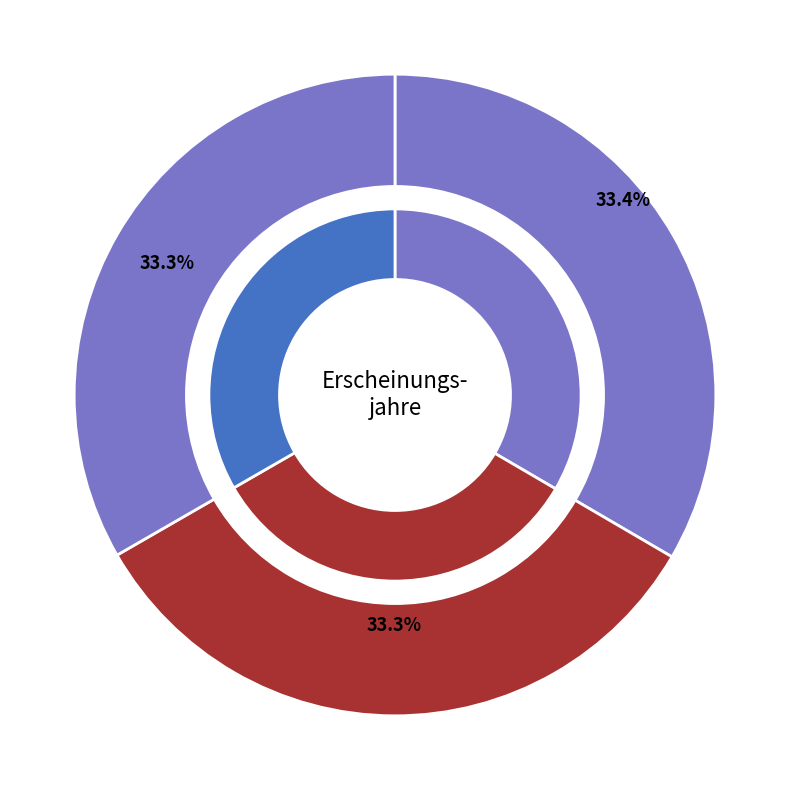

True or false: OPUS4-17288 accounts for 47% of the total.

False